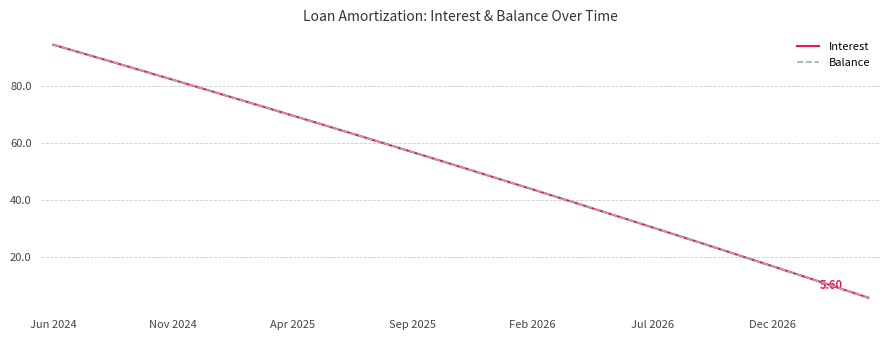

At which label does Interest reach its peak?

Jun 2024